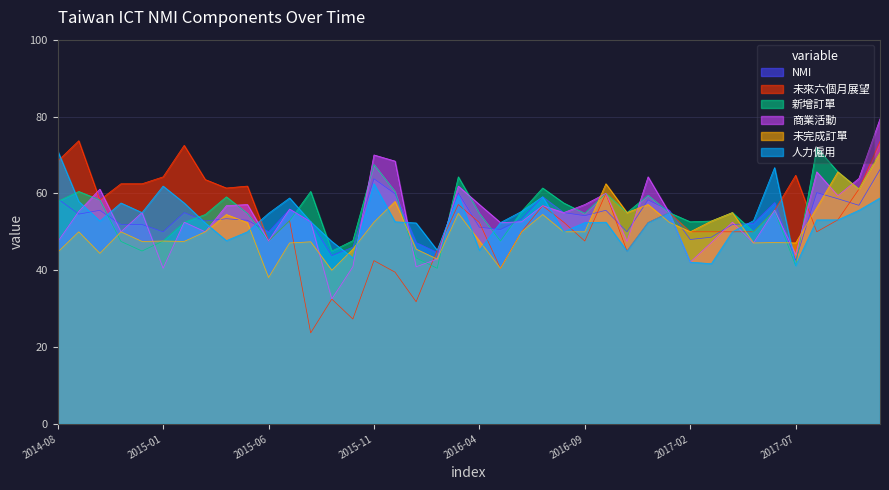

What is the sum of the 商業活動 values at 2015-01 and 2017-09?

99.9